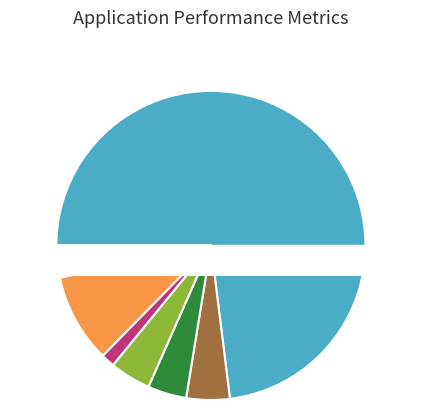

To the nearest percent, what portion does Gandi SAS represent?

1%